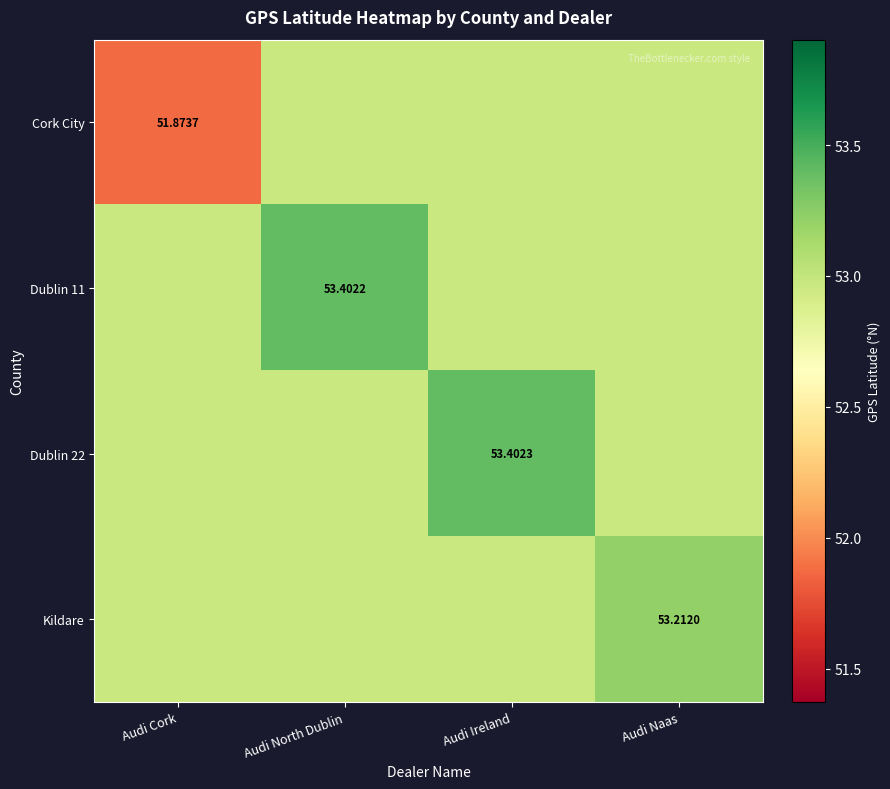

Which series has the largest total across all categories?

Dublin 22